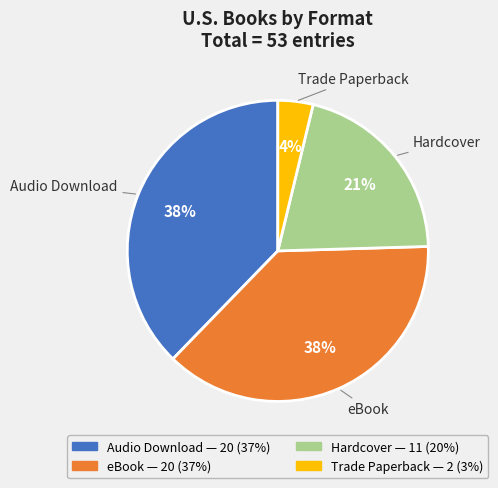

How many segments does this pie chart have?

4